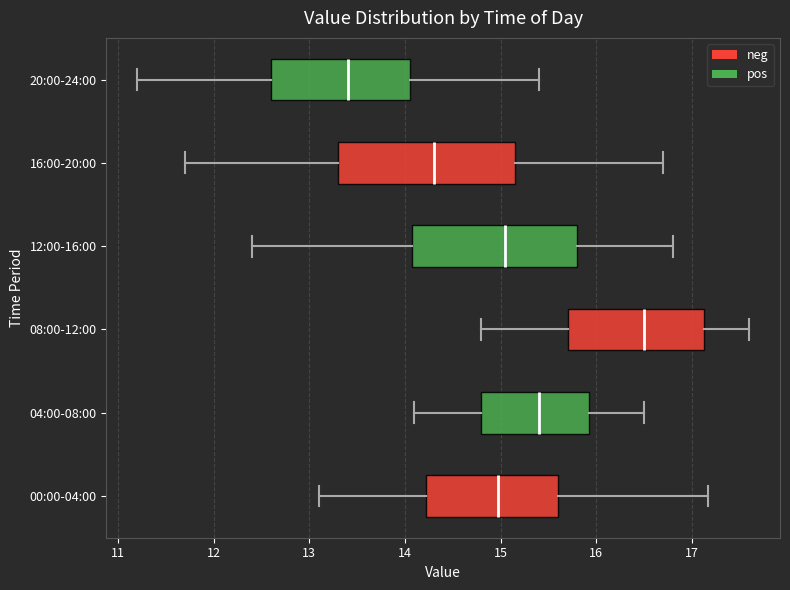

Where does the left whisker of the box for 12:00-16:00 end on the x-axis? The values are not printed on the chart, so give them approximately, as read against the axis.

12.4